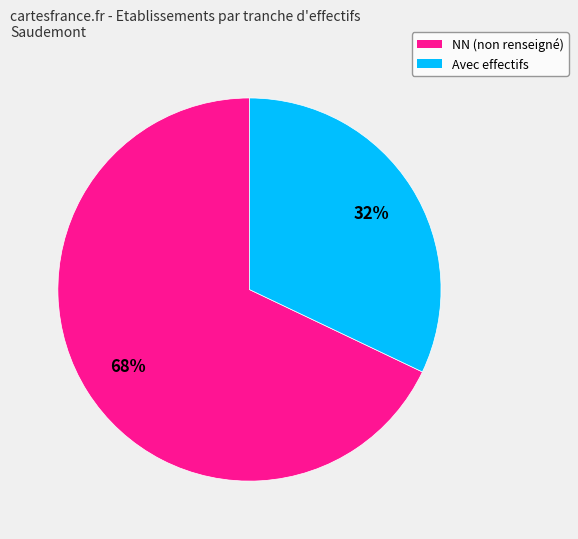

The NN (non renseigné) slice represents 68% of the pie. True or false?

True